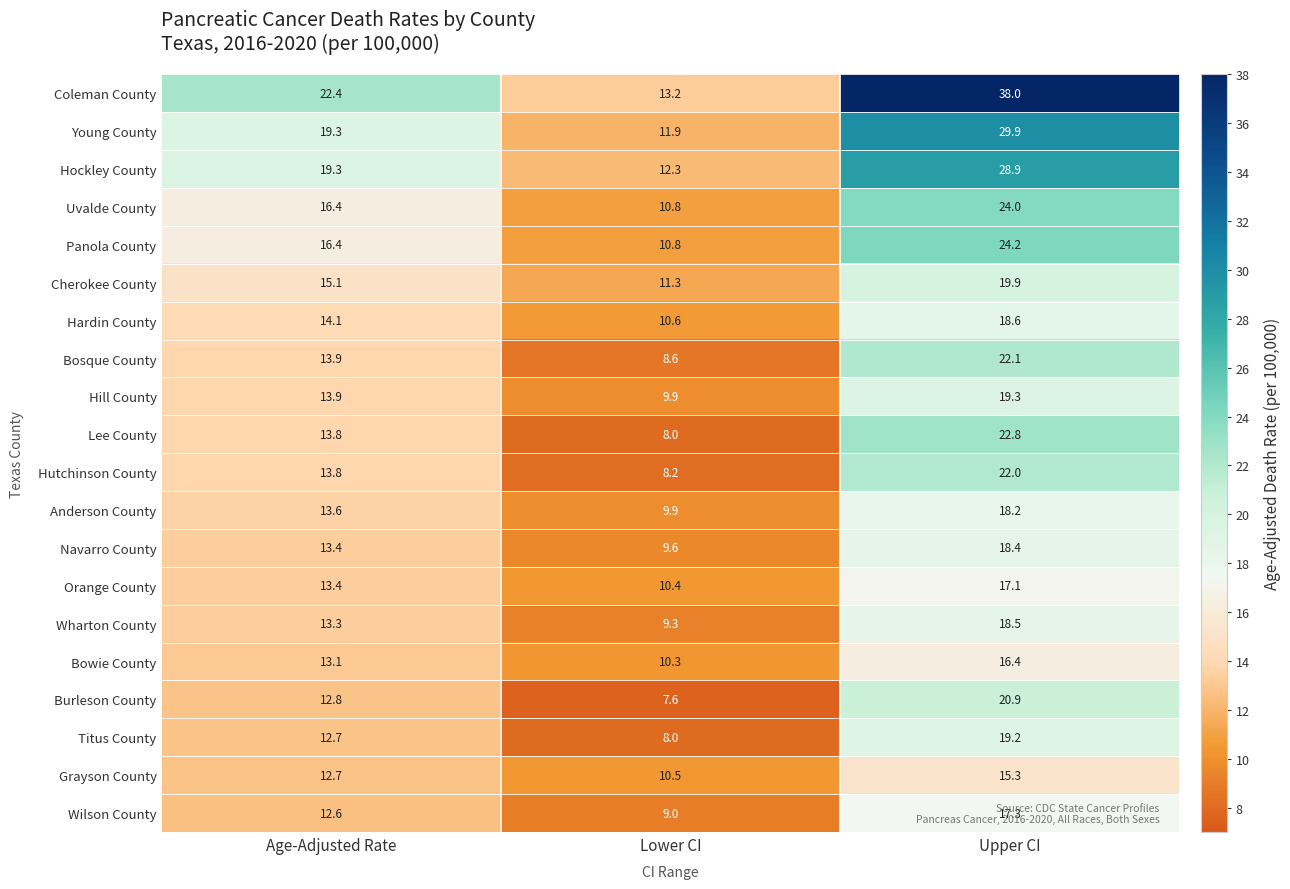

Count the number of categories in the chart.

3